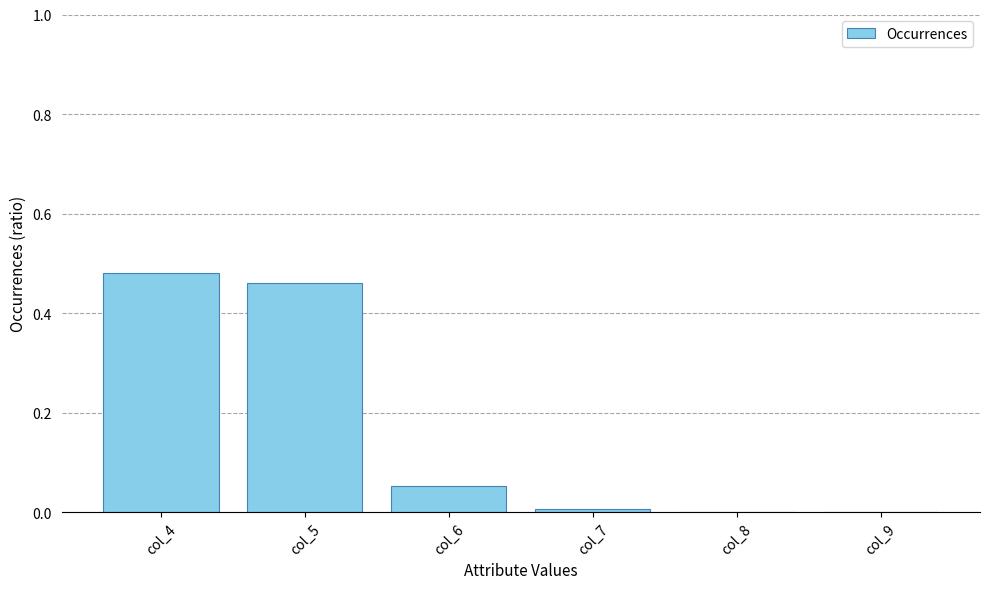

Count the number of categories in the chart.

6